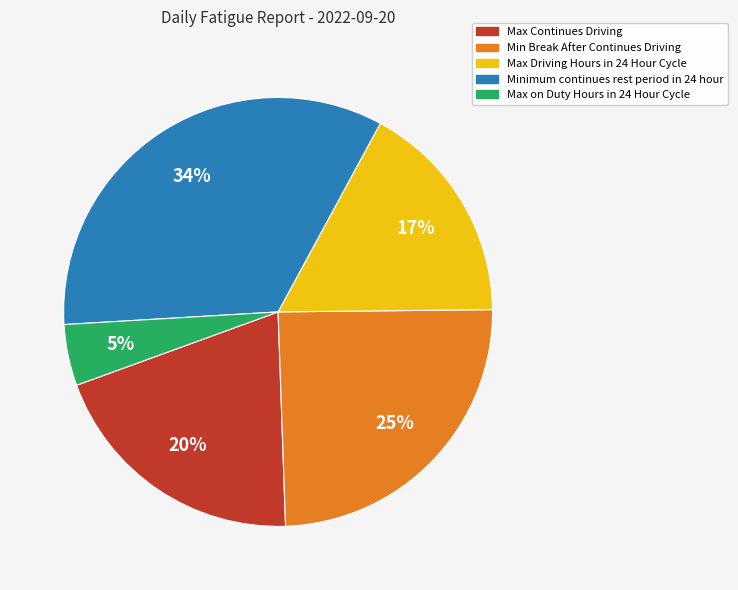

How many segments does this pie chart have?

5